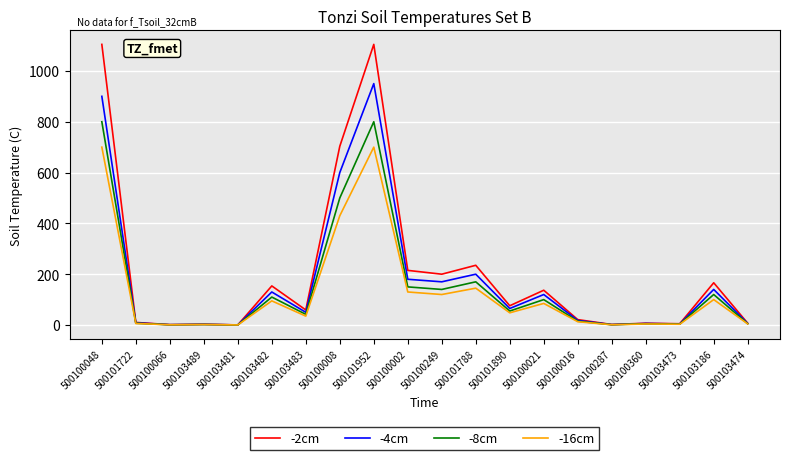

The -16cm series shows 67.4 at 500101788. True or false?

False